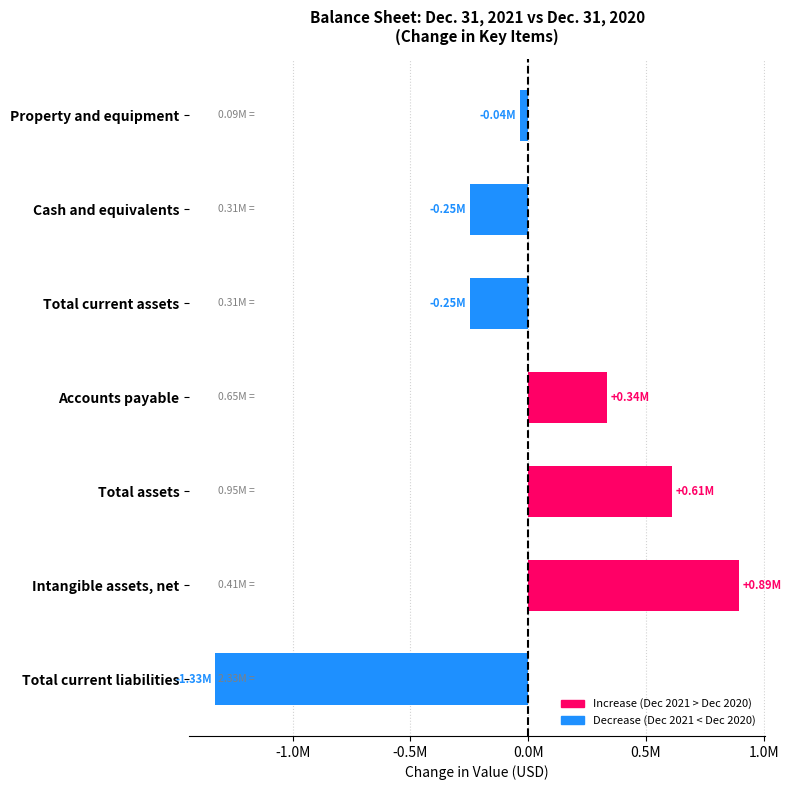

Are the bars horizontal?

Yes